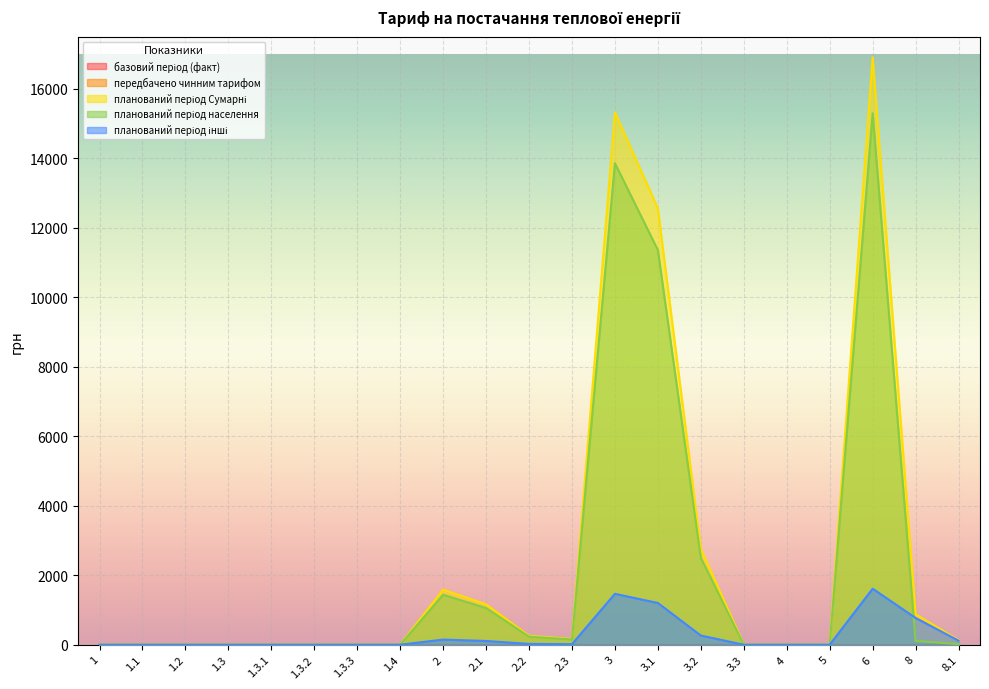

Rank the series by their maximum value, from lowest to highest.

планований період інші, планований період населення, планований період Сумарні